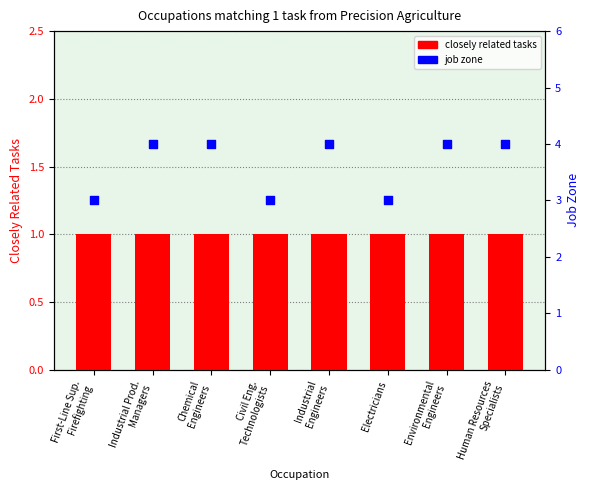

At which category is the sum across all series the highest?

Industrial Prod.
Managers